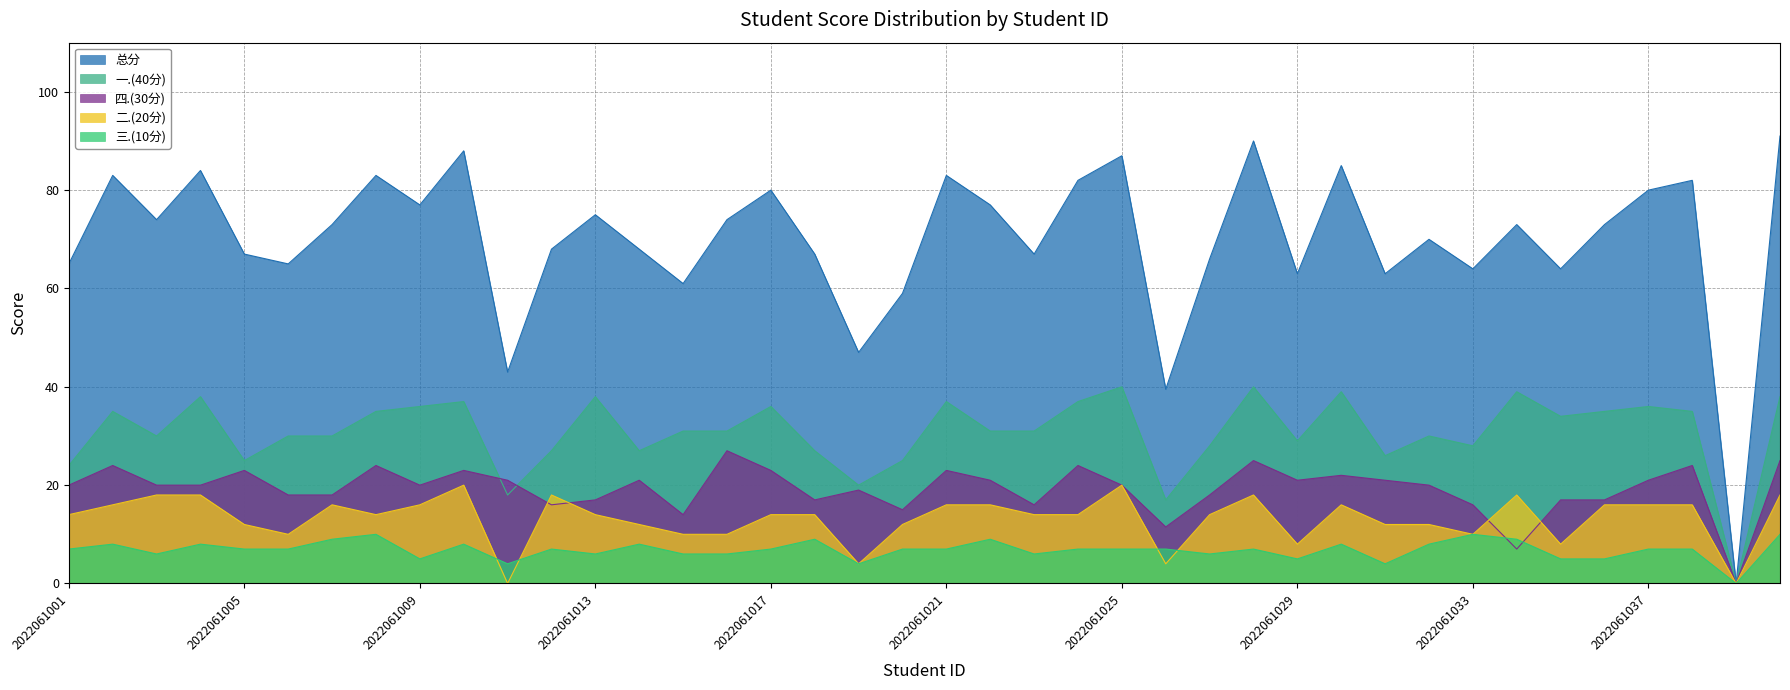

What is the value of the 三.(10分) point at the 3rd from the left?

6.0